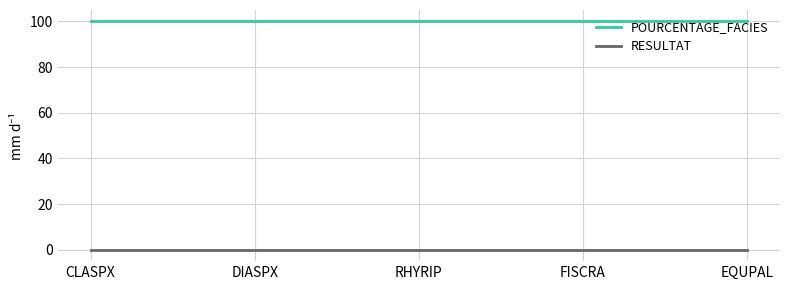

Rank the series by their average value, from highest to lowest.

POURCENTAGE_FACIES, RESULTAT